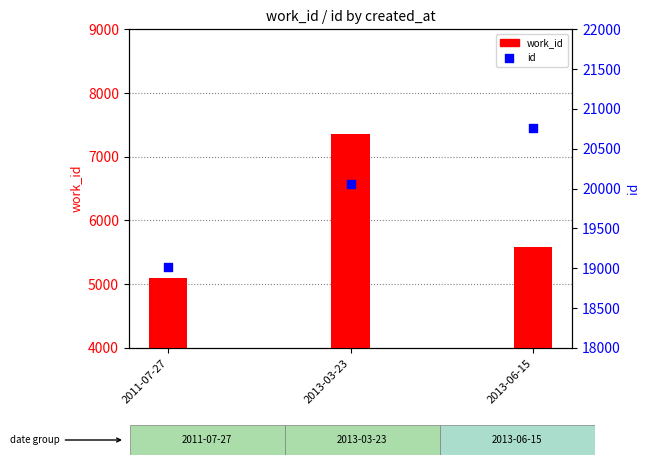

What is the total value across all series at 2011-07-27?

24111